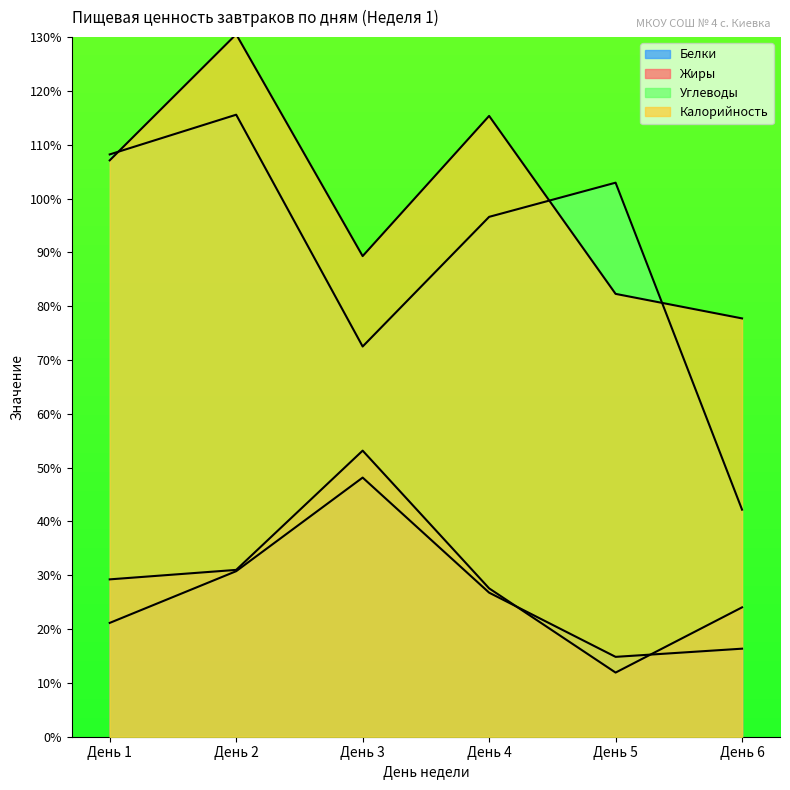

Reading left to right, transcribe all the data shown in this chart.

Белки: День 1=21.1	День 2=30.8	День 3=48.1	День 4=26.8	День 5=14.8	День 6=16.4
Жиры: День 1=29.2	День 2=31.0	День 3=53.2	День 4=27.6	День 5=11.9	День 6=24.0
Углеводы: День 1=108.2	День 2=115.6	День 3=72.5	День 4=96.6	День 5=103.0	День 6=42.2
Калорийность: День 1=107.1	День 2=130.5	День 3=89.3	День 4=115.4	День 5=82.3	День 6=77.7